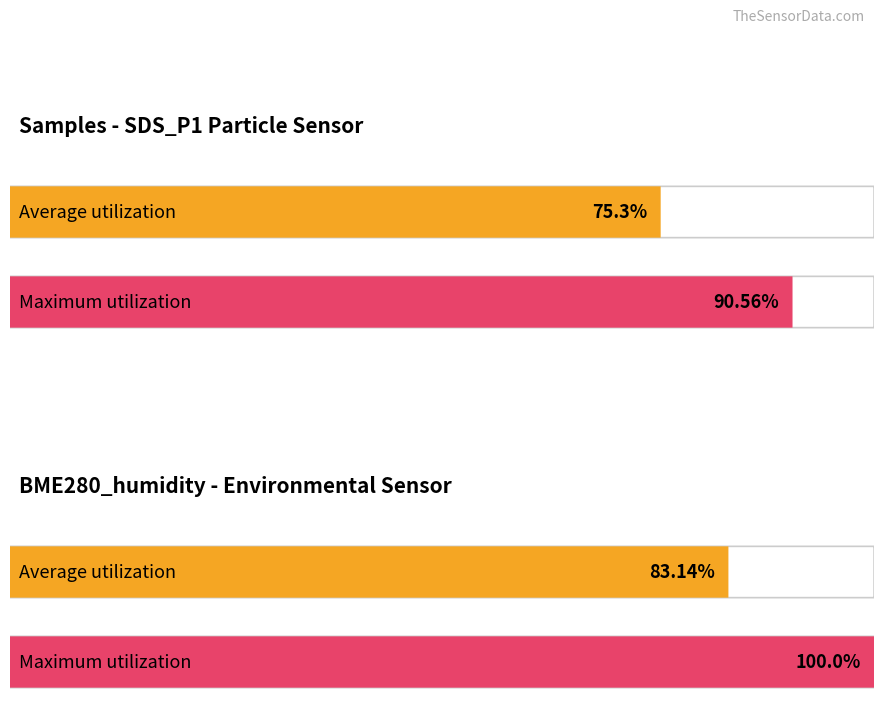

The Maximum utilization series shows 34.2 at BME280_humidity. True or false?

False